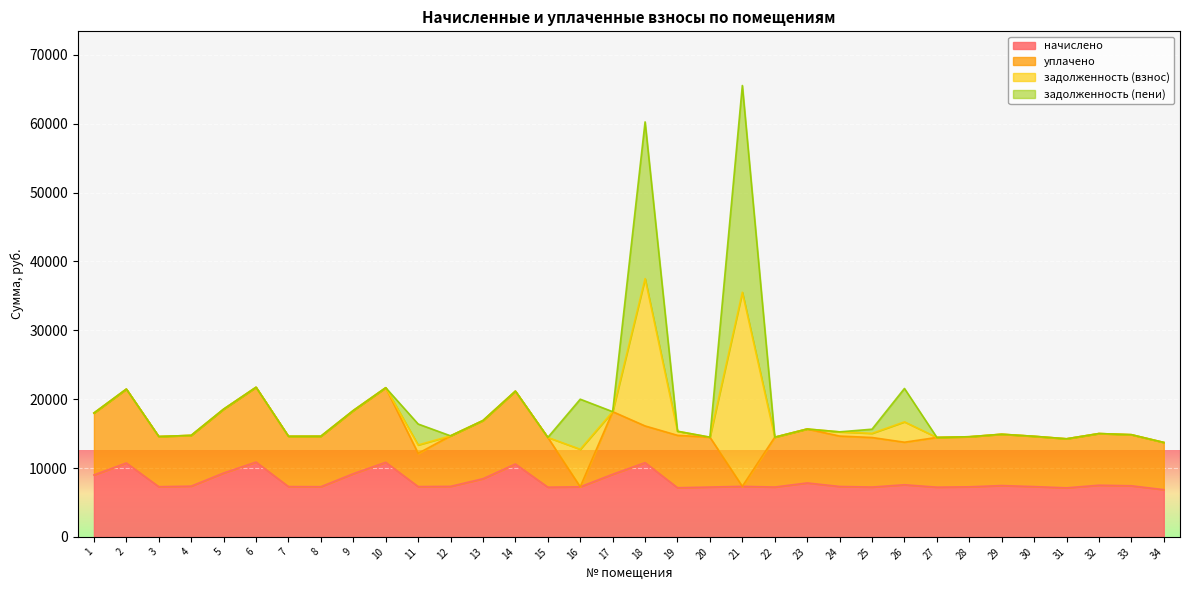

In начислено, how many points are lower than both neighbors (excluding endpoints)?

9